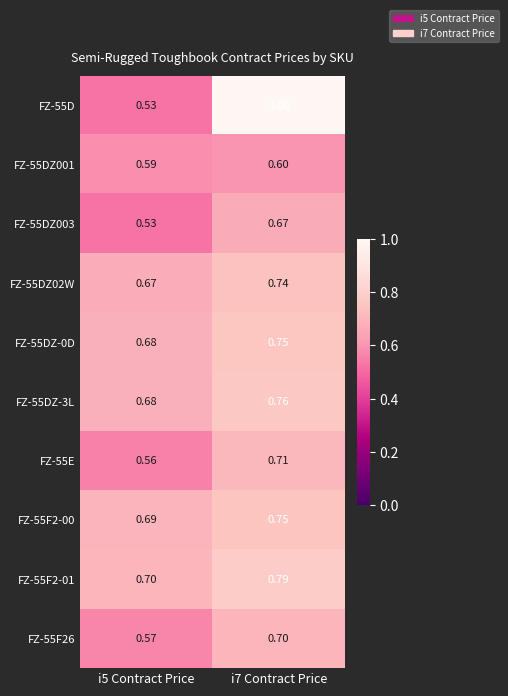

Is the value of FZ-55F26 at i5 Contract Price greater than the value of FZ-55DZ001 at i5 Contract Price?

No